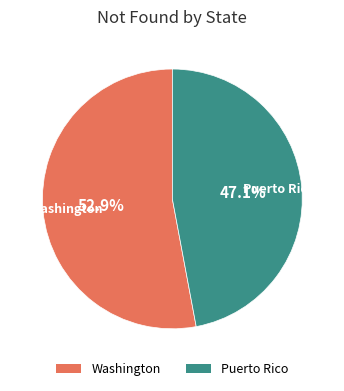

True or false: Washington accounts for 44% of the total.

False